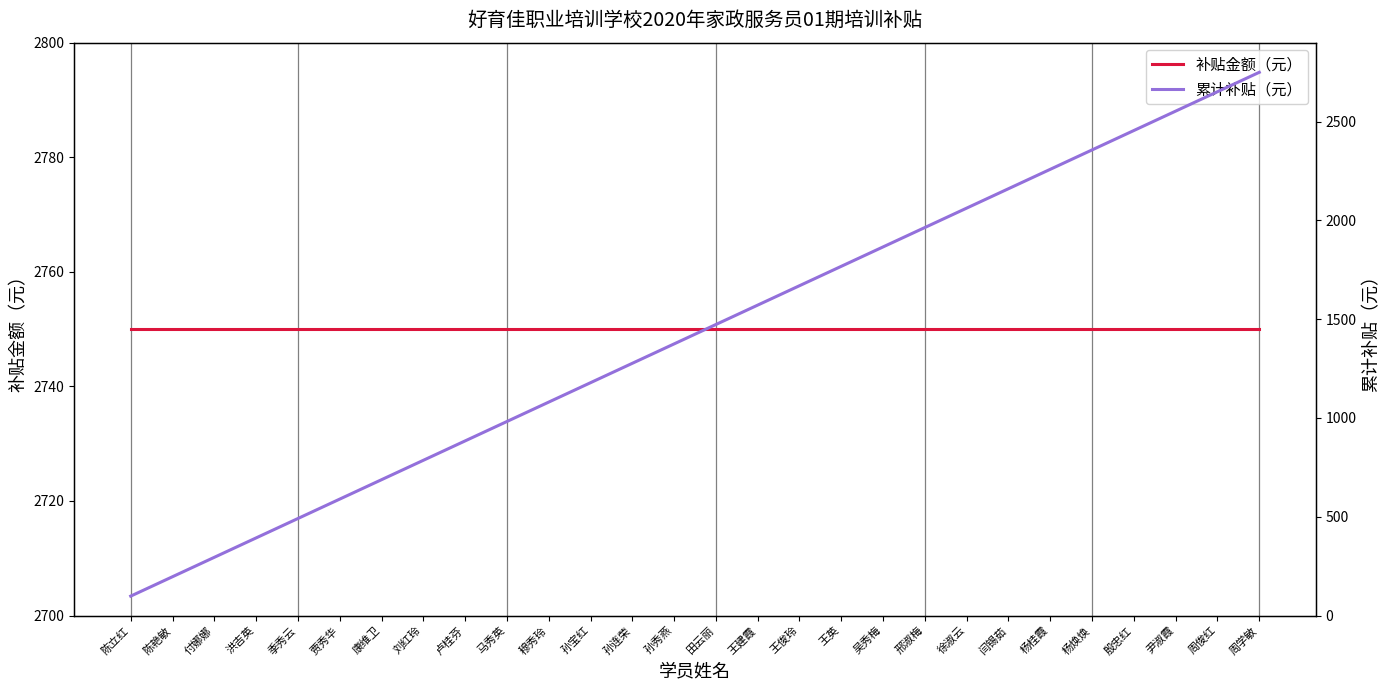

At which category is the sum across all series the highest?

周学敏